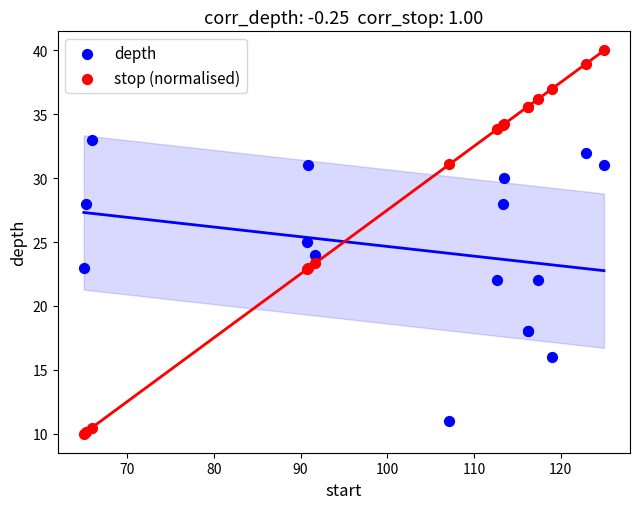

Which series has the largest Y range (max minus min)?

stop (normalised)